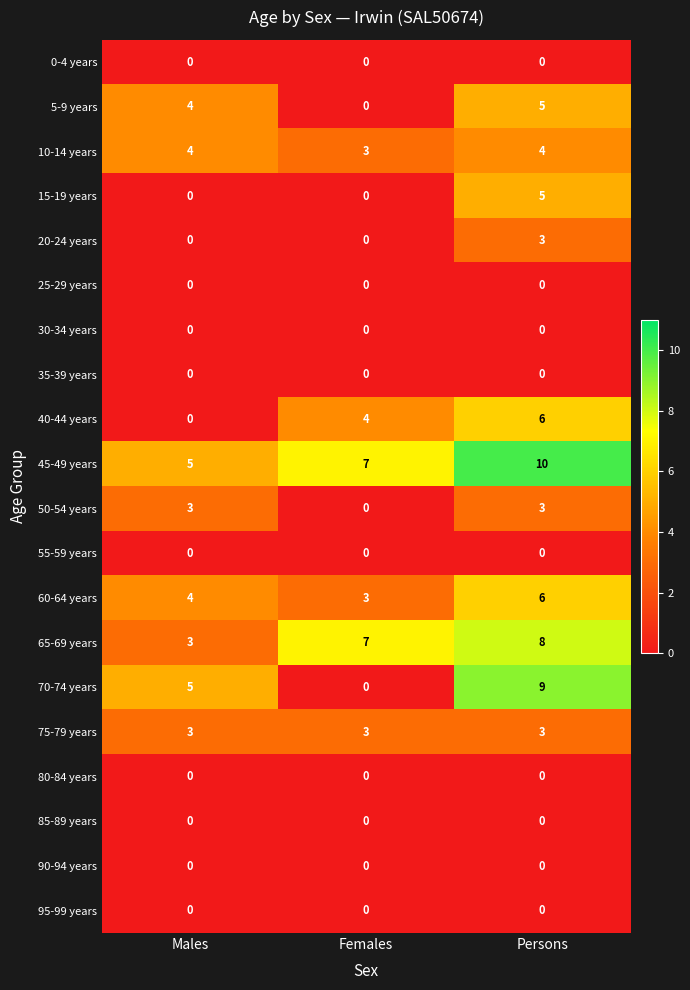

At which category is the sum across all series the highest?

Persons